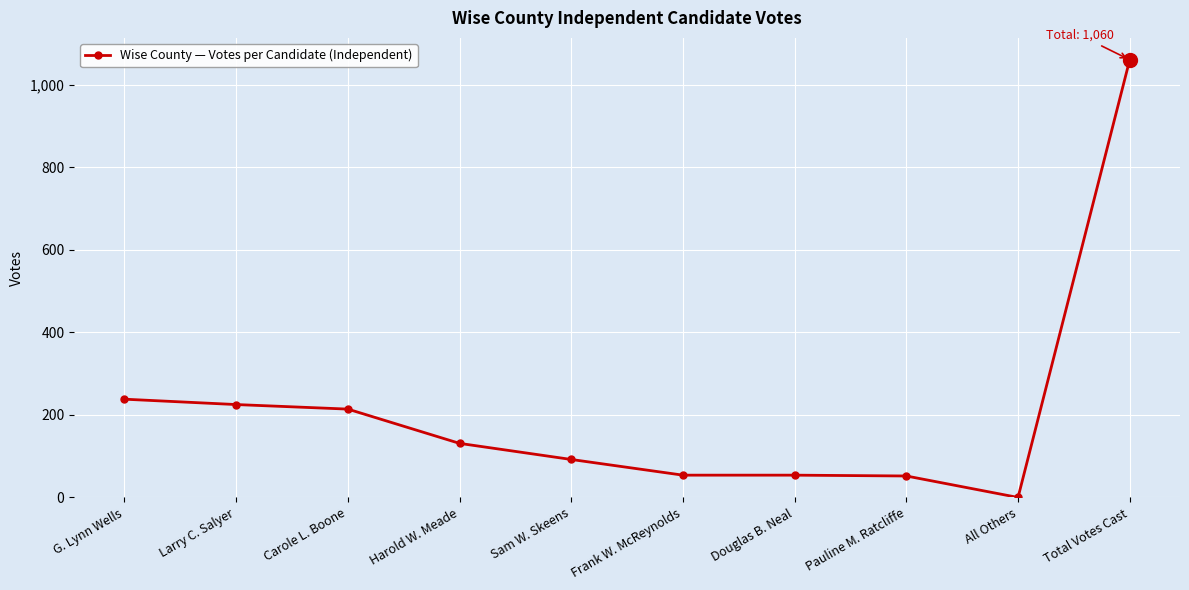

What is the difference between the maximum and second lowest values?

1008